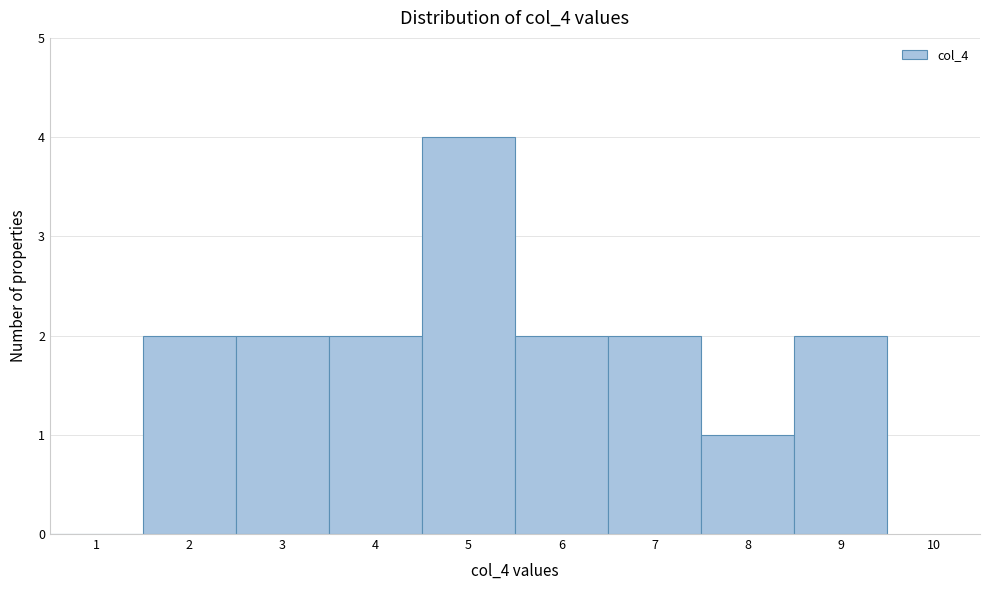

Over which range of the x-axis is the bar tallest?

4.5 to 5.5